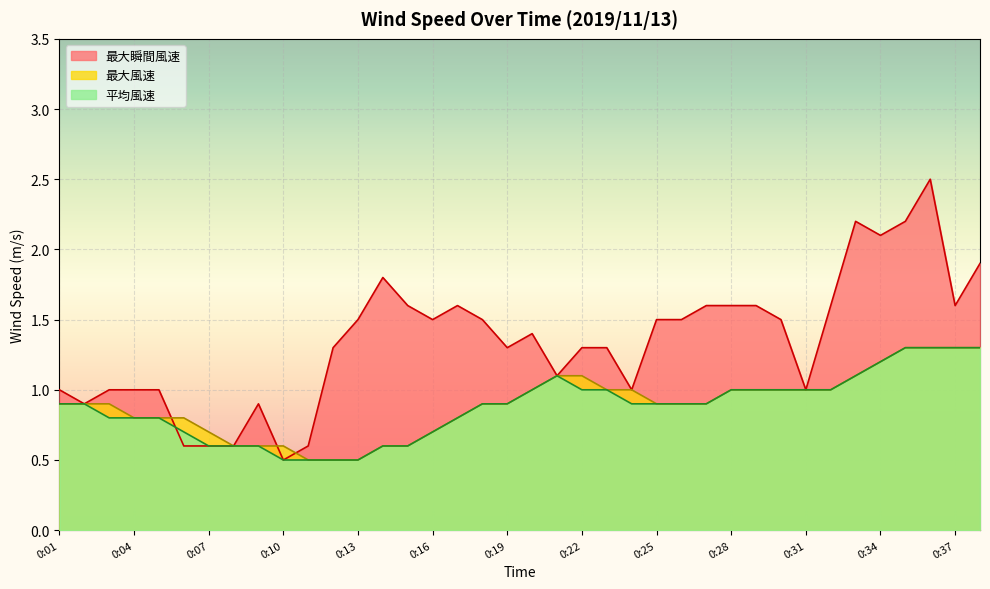

Which series has the largest total across all categories?

最大瞬間風速